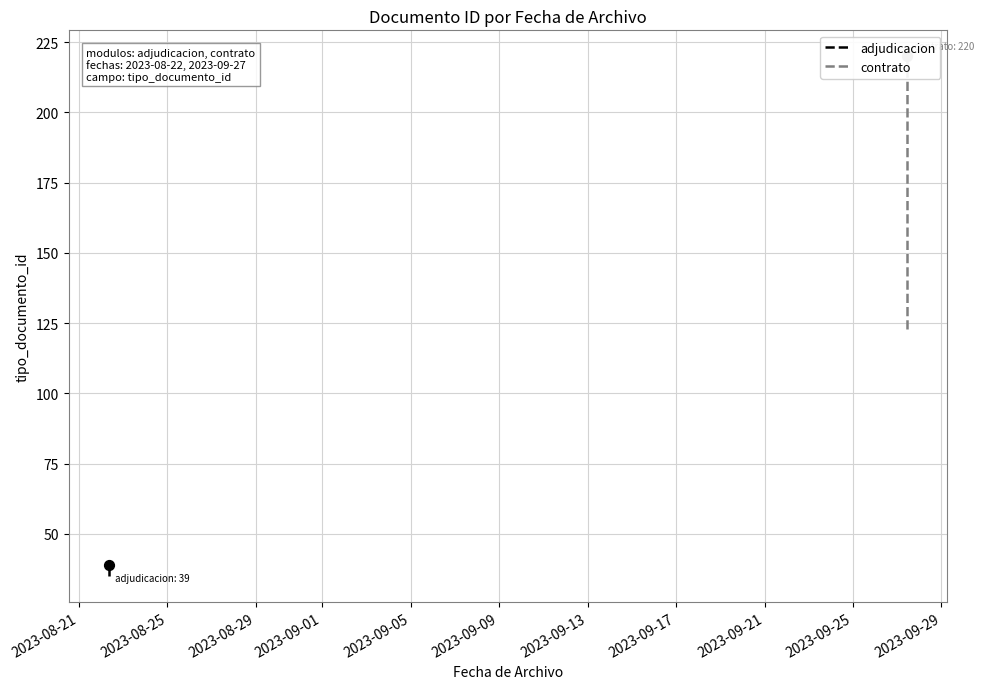

What is the change in value from 2023-08-22 08:13:52 to 2023-09-27 10:21:59?

+84